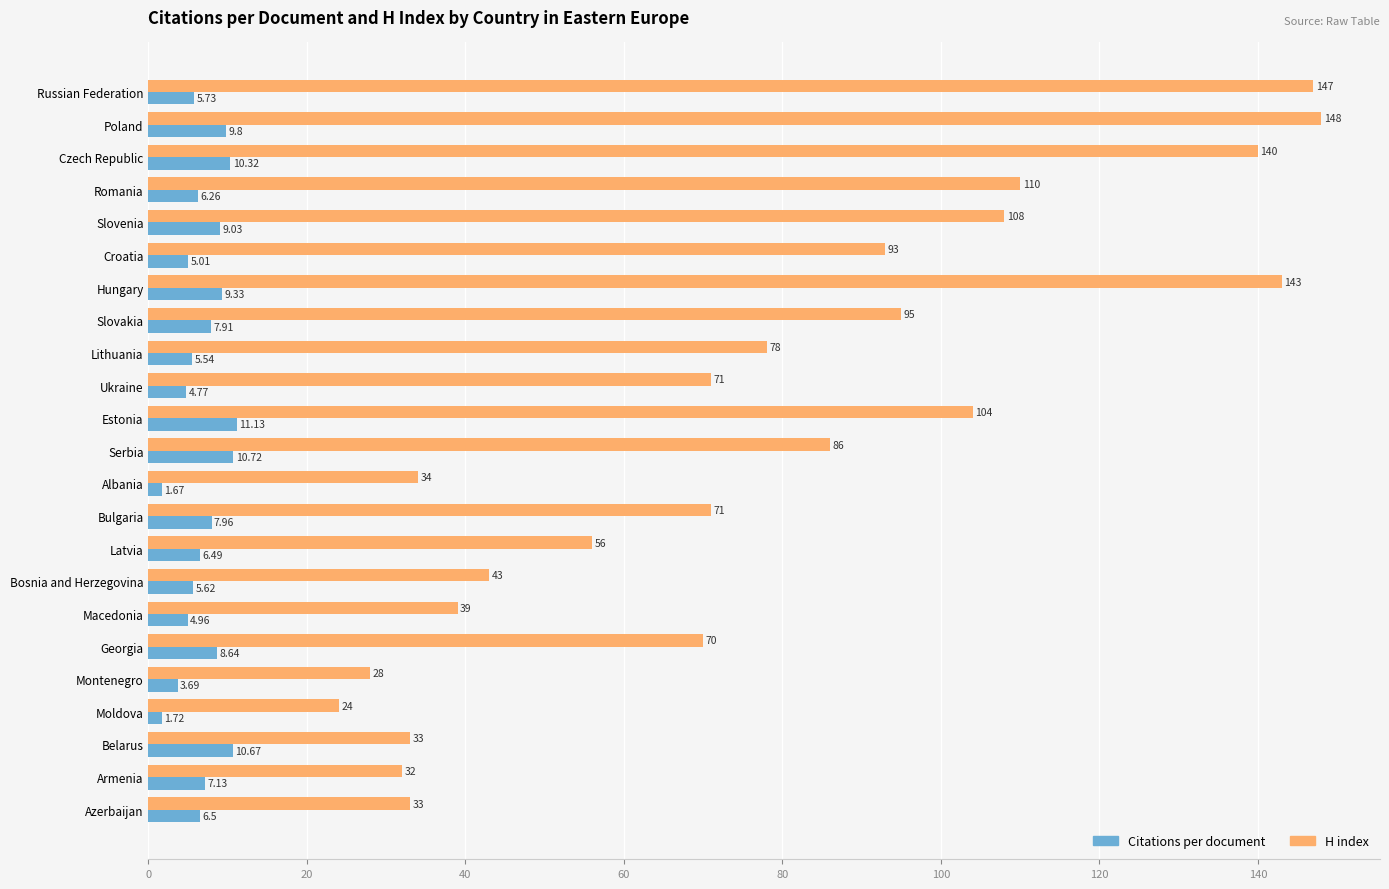

Is the value of H index at Czech Republic greater than the value of Citations per document at Albania?

Yes